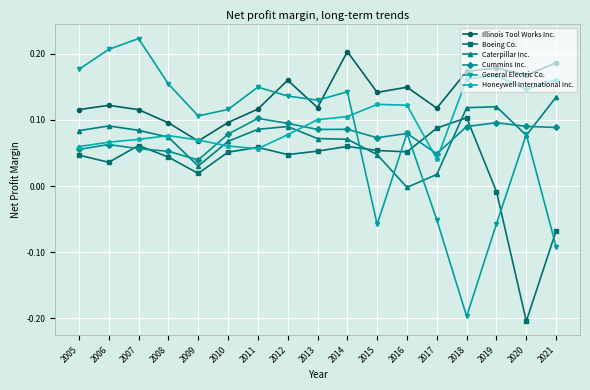

At how many categories does at least one series exceed 0?

17